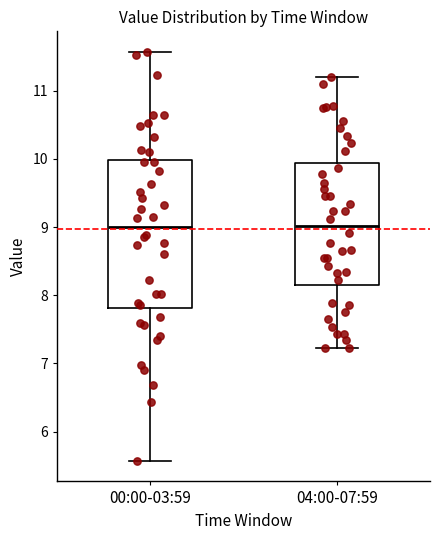

Reading left to right, transcribe this box plot: for each box, give where its median line is, the range the box spans, and where its two whiskers end, as read against the y-axis. The values are not printed on the chart, so give them approximately, as read against the axis.

00:00-03:59: median 9.0, box 7.8 to 10.0, whiskers 5.6 to 11.6
04:00-07:59: median 9.0, box 8.1 to 9.9, whiskers 7.2 to 11.2